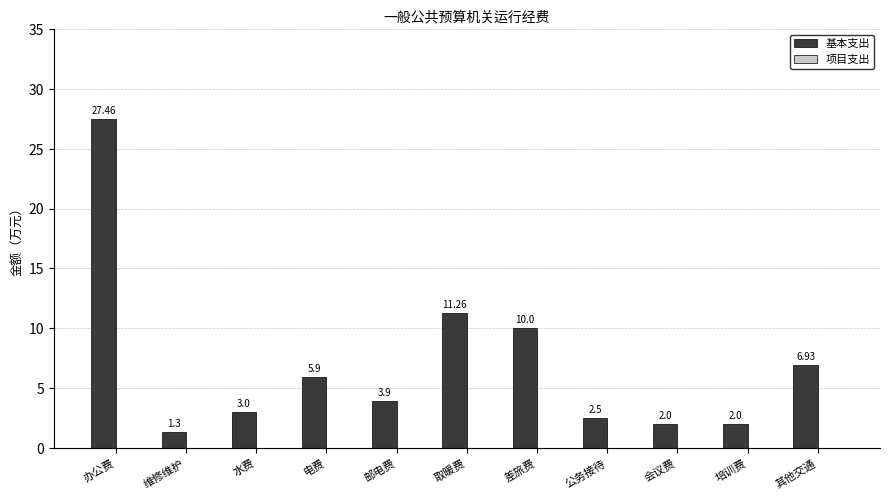

Which has a higher value, 电费 or 差旅费?

差旅费